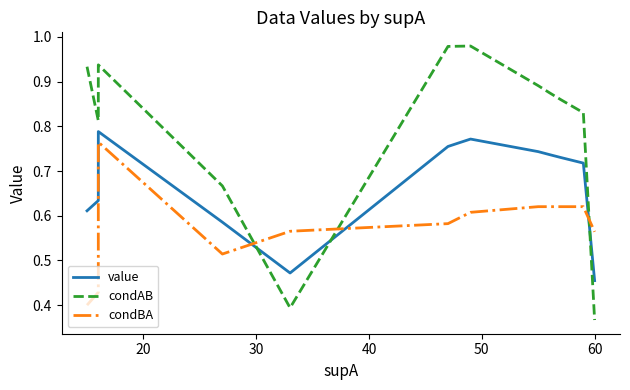

How many times do condBA and condAB cross each other?

3